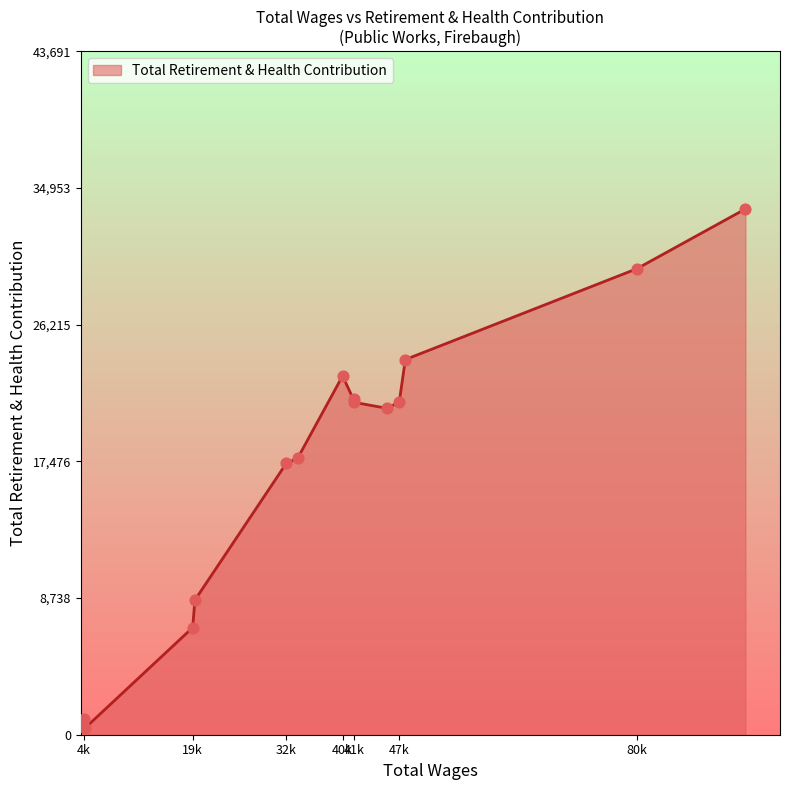

What is the maximum value shown in the chart?

33609